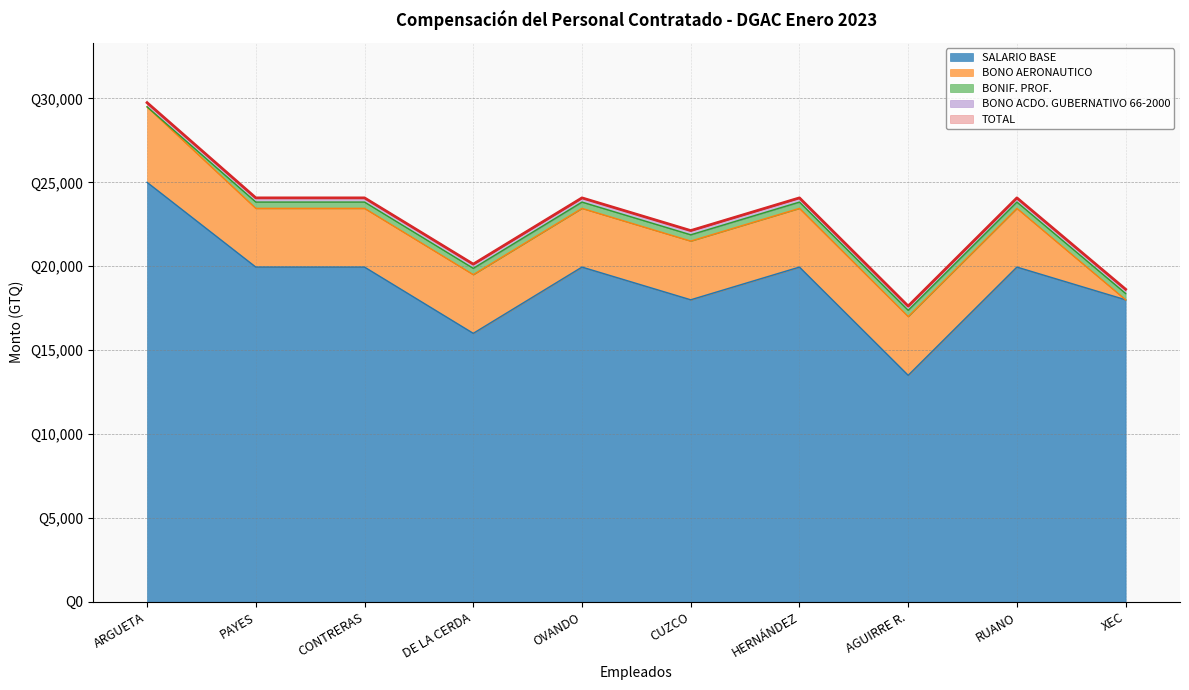

How many data points in SALARIO BASE are less than 19950?

4